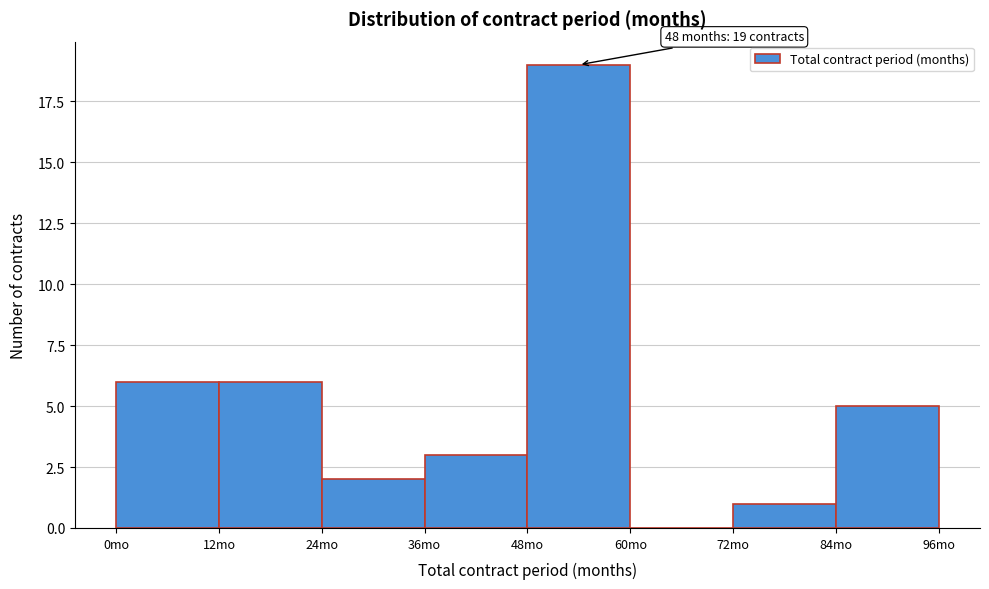

Over which range of the x-axis is the bar tallest?

48 to 60